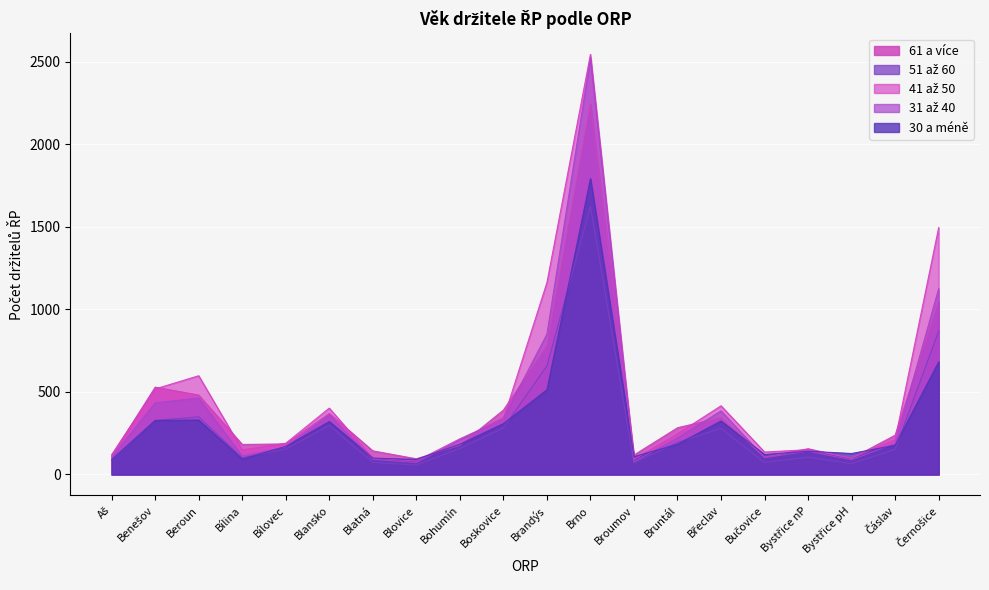

True or false: 30 a méně has more than 1 interior local peaks.

True